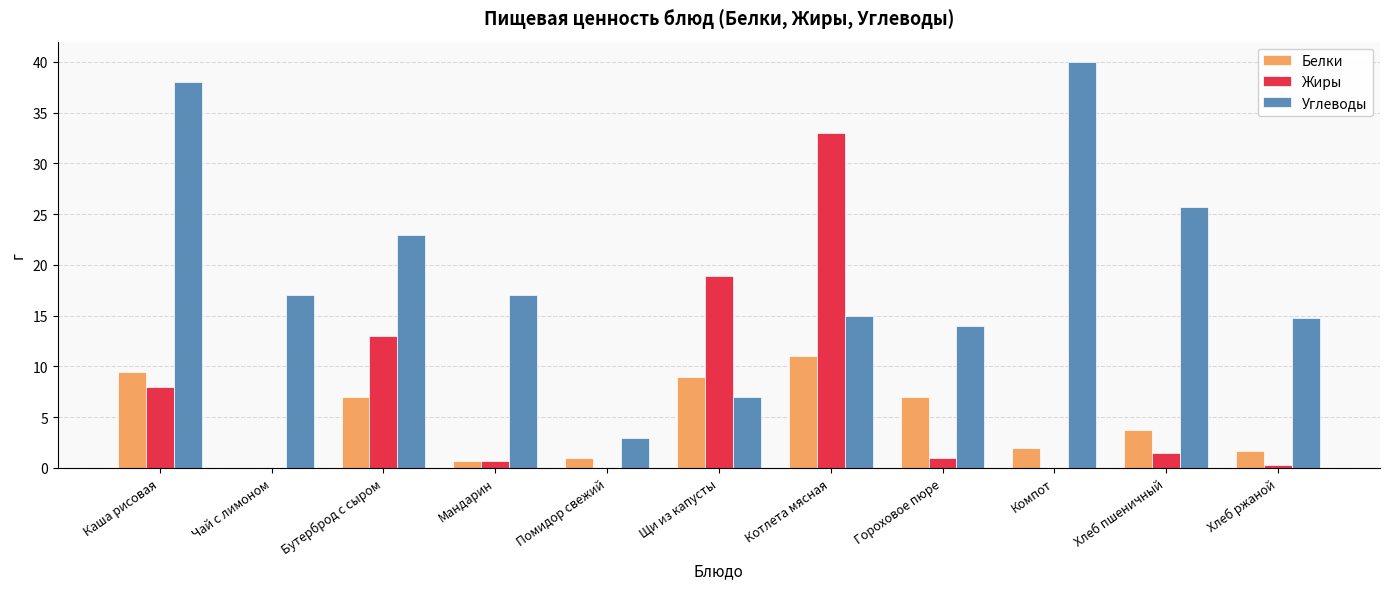

What is the approximate value of Белки at Бутерброд с сыром?

7.0